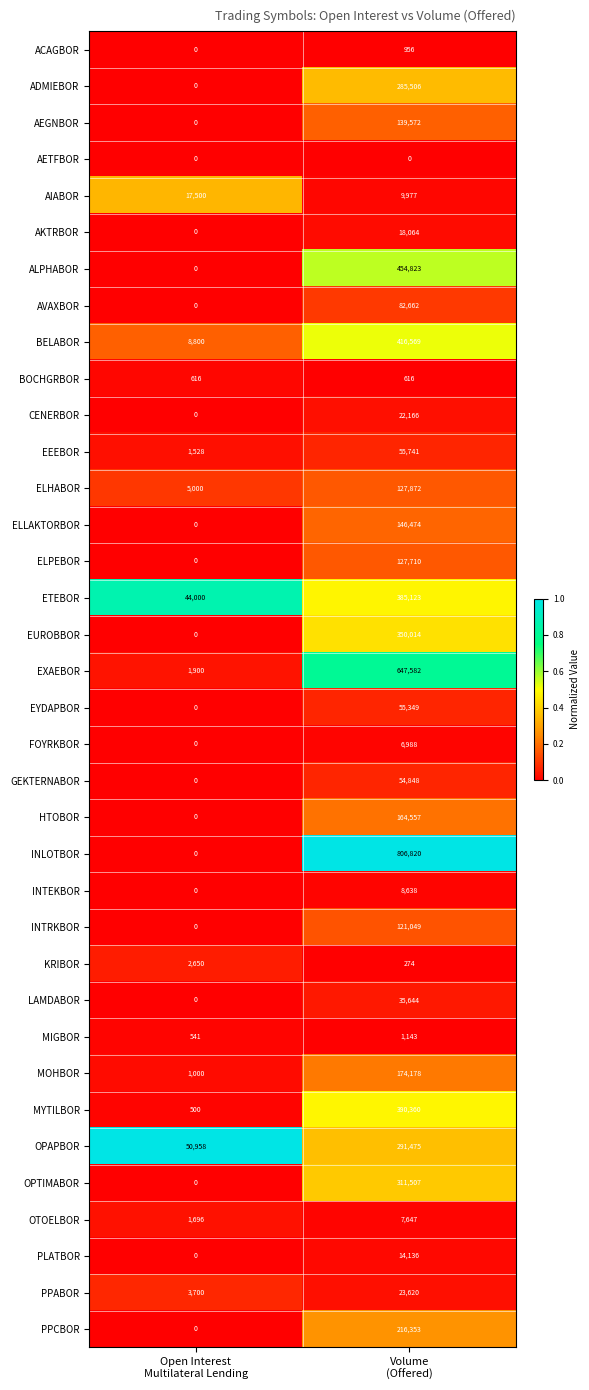

How many series are shown in this chart?

36